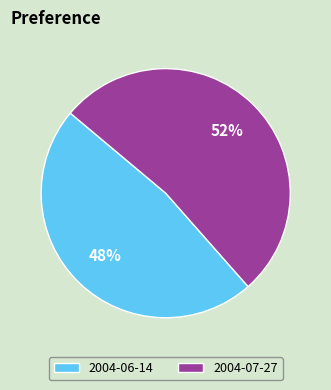

To the nearest percent, what is the average slice percentage?

50%